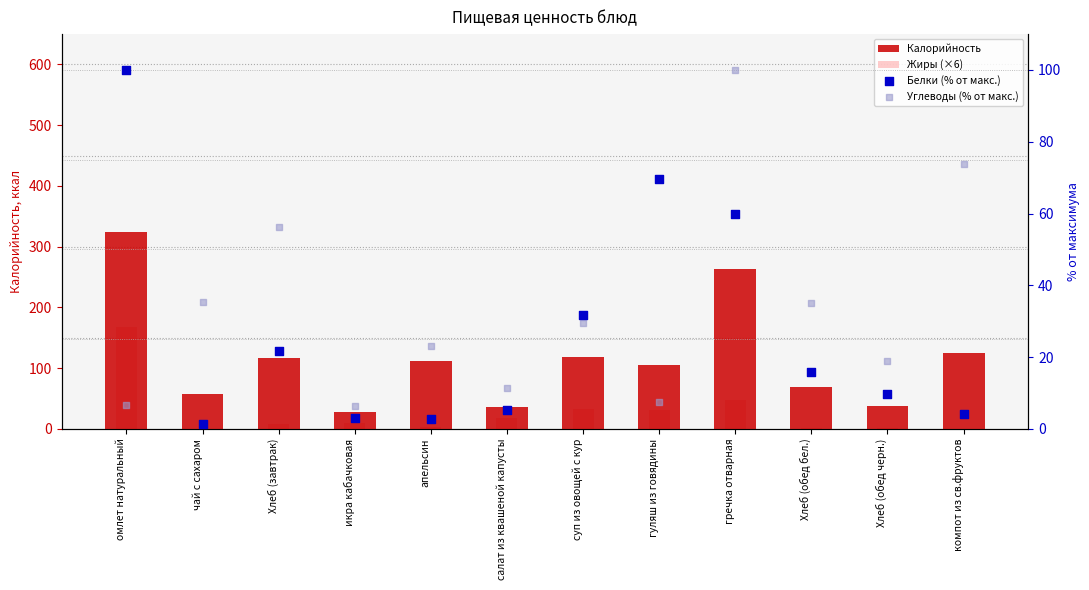

What is the total value across all series at икра кабачковая?

46.5